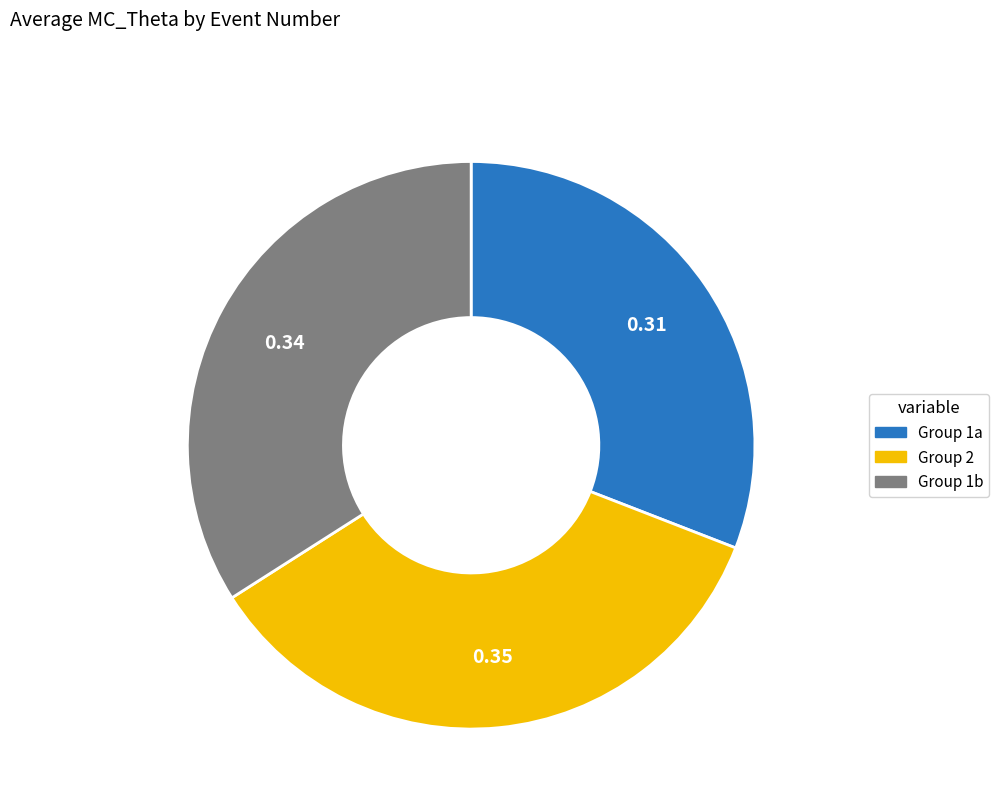

Is the sum of Group 1b and Group 1a greater than half?

Yes